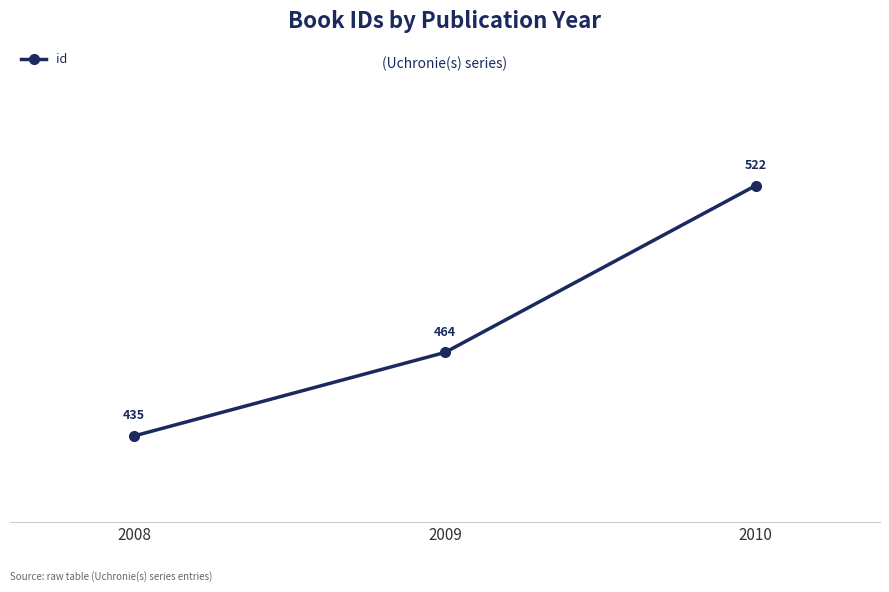

Reading left to right, extract all data points from this chart.

435	464	522